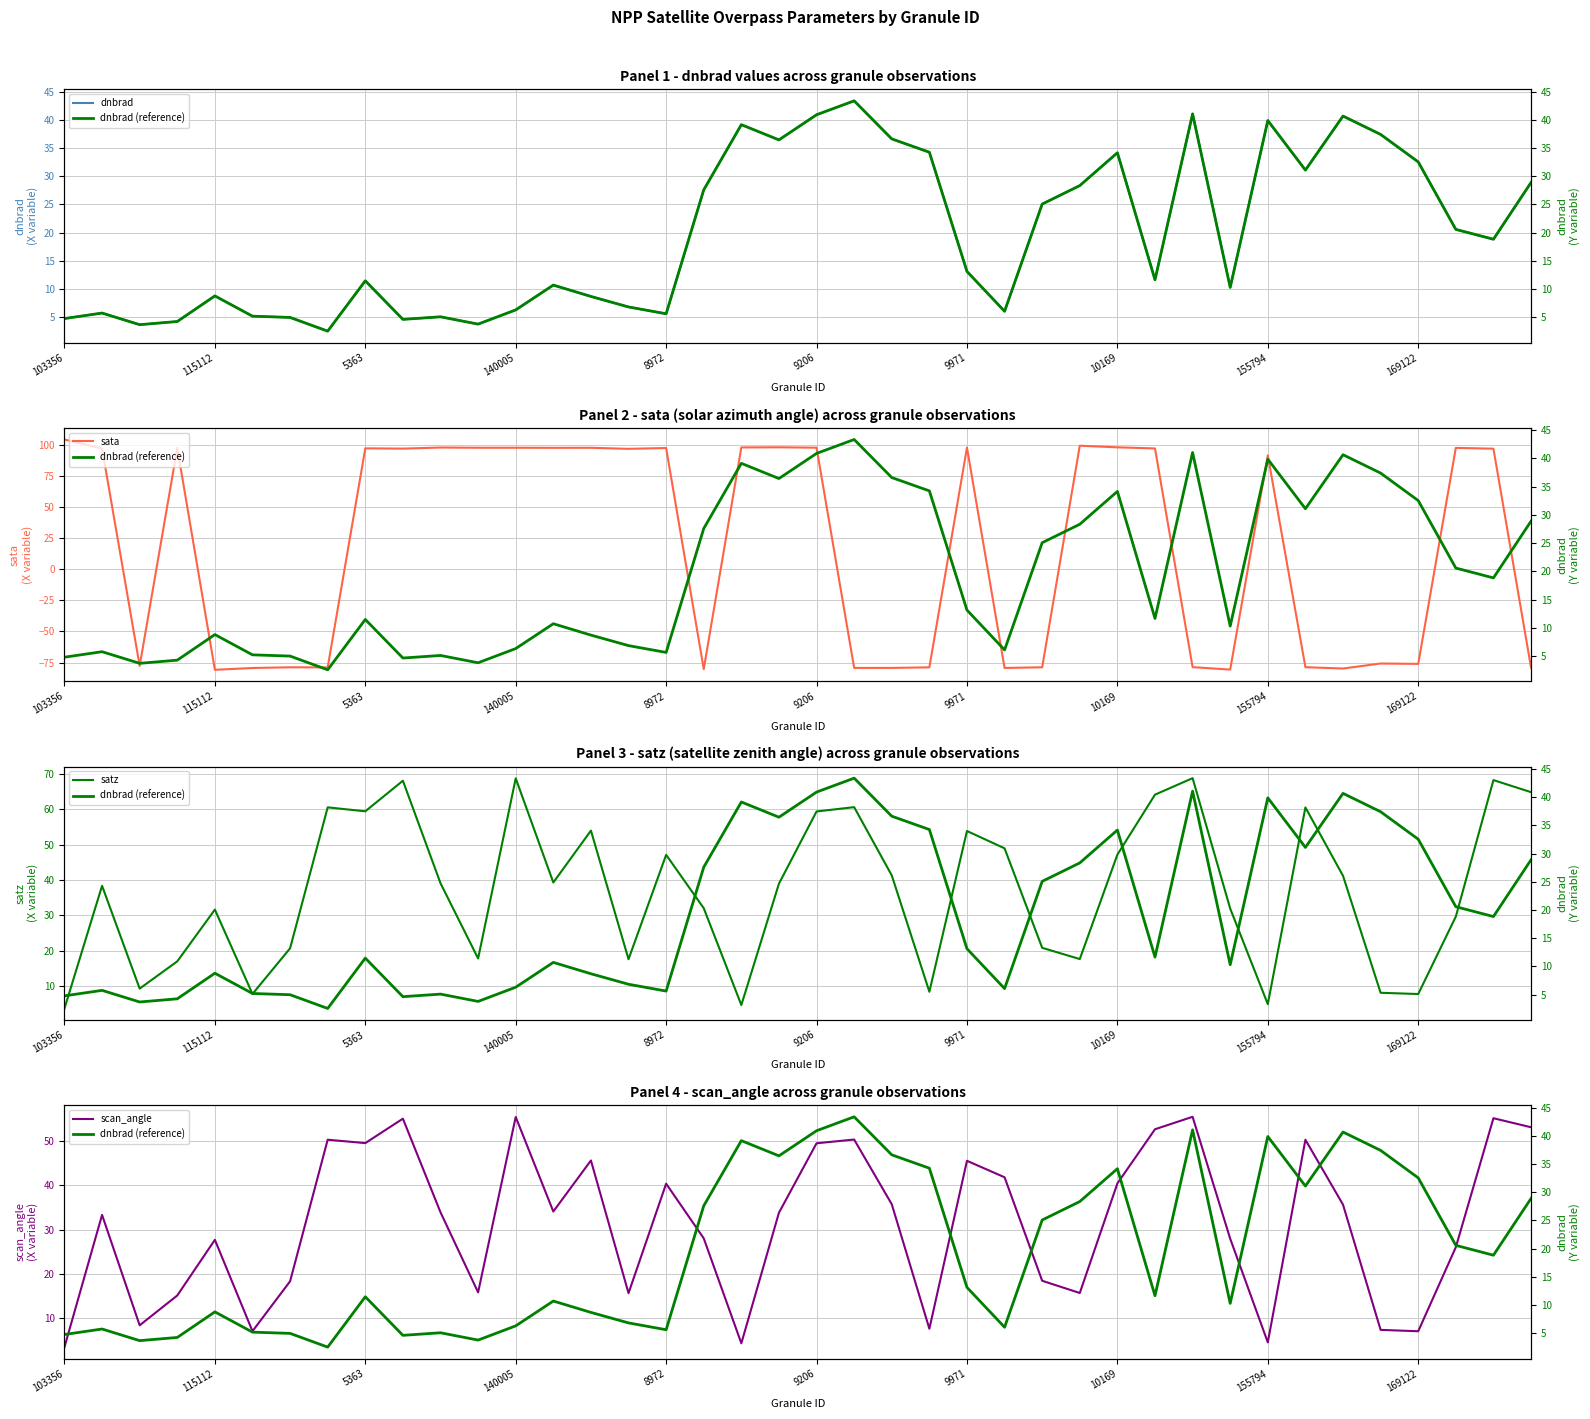

At how many categories does at least one series exceed -77?

40